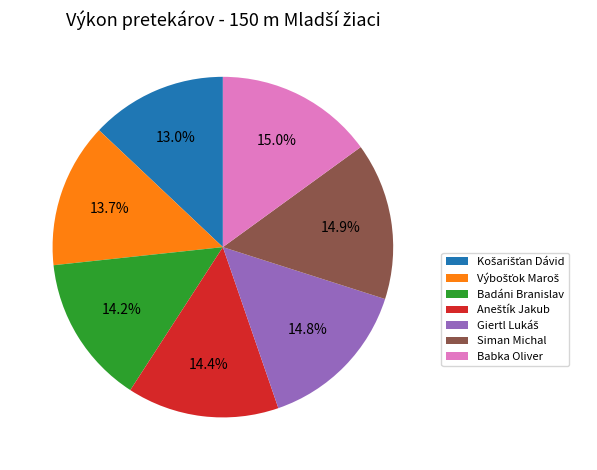

How many segments does this pie chart have?

7